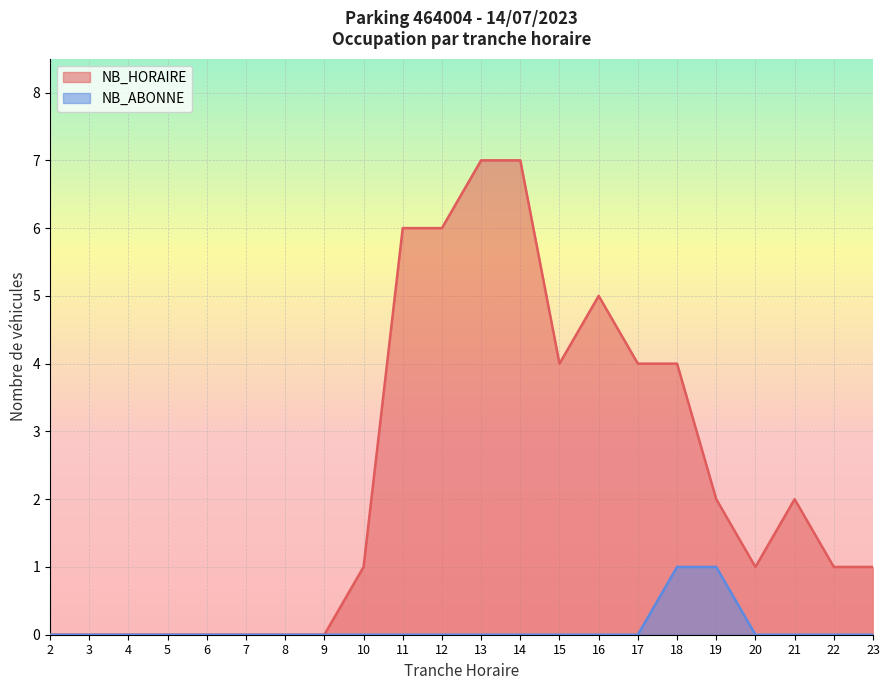

List the labels in order of NB_ABONNE value, largest first.

18, 19, 2, 3, 4, 5, 6, 7, 8, 9, 10, 11, 12, 13, 14, 15, 16, 17, 20, 21, 22, 23